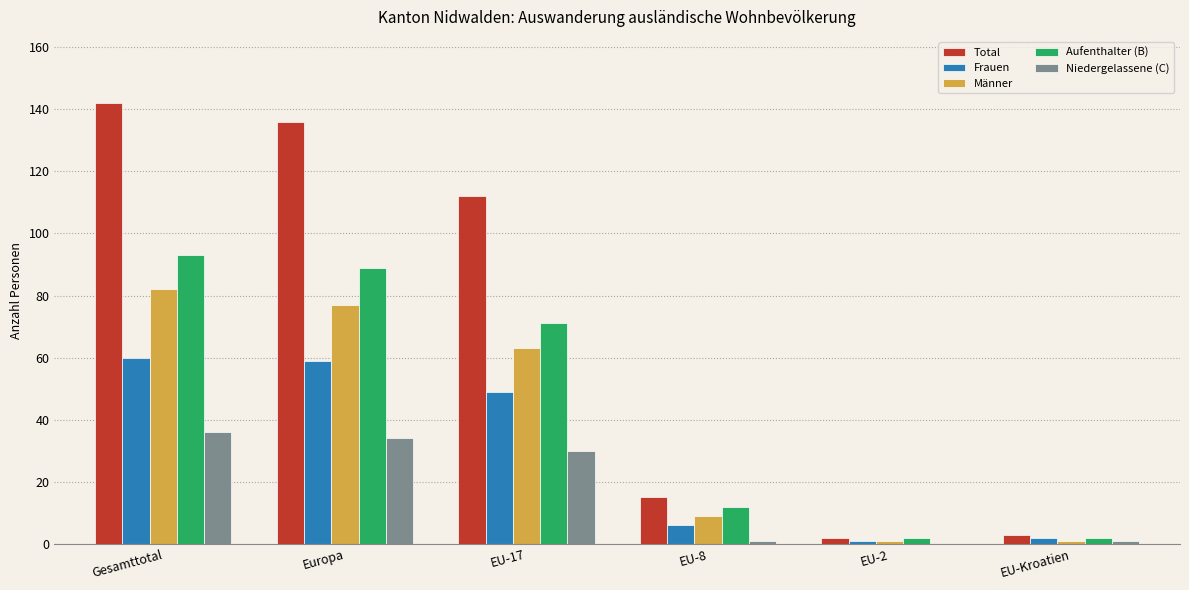

What is the maximum value shown in the chart?

142